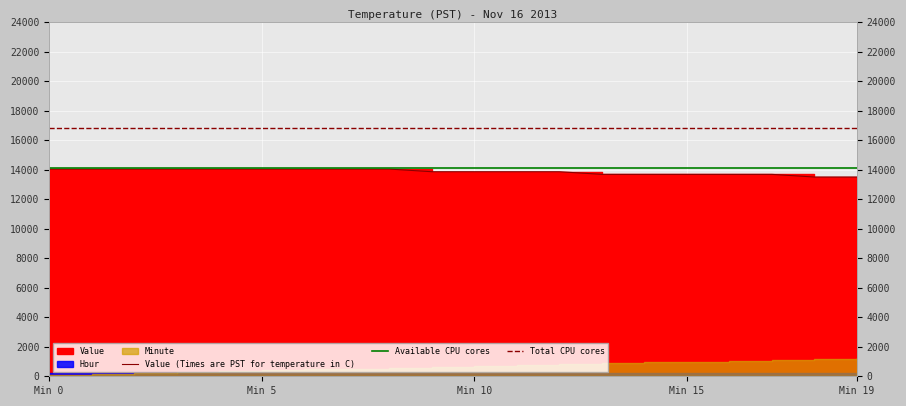

Is the value of Total CPU cores at 7 greater than the value of Available CPU cores at 17?

Yes